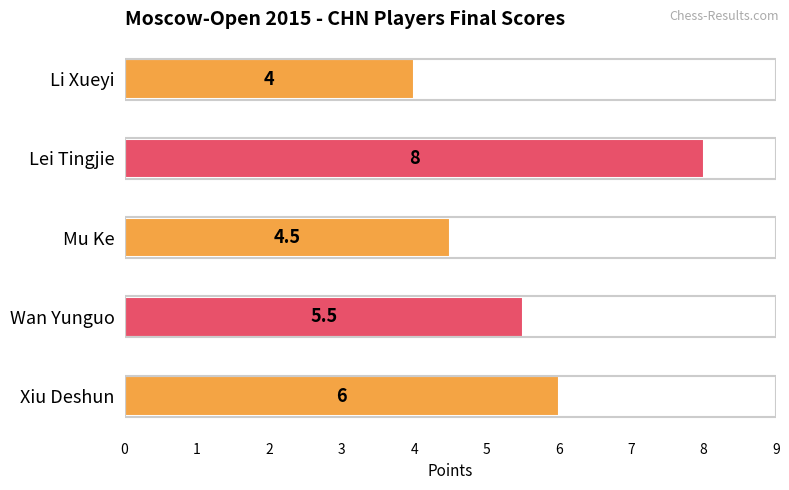

True or false: the data shows 1.6 at Mu Ke.

False